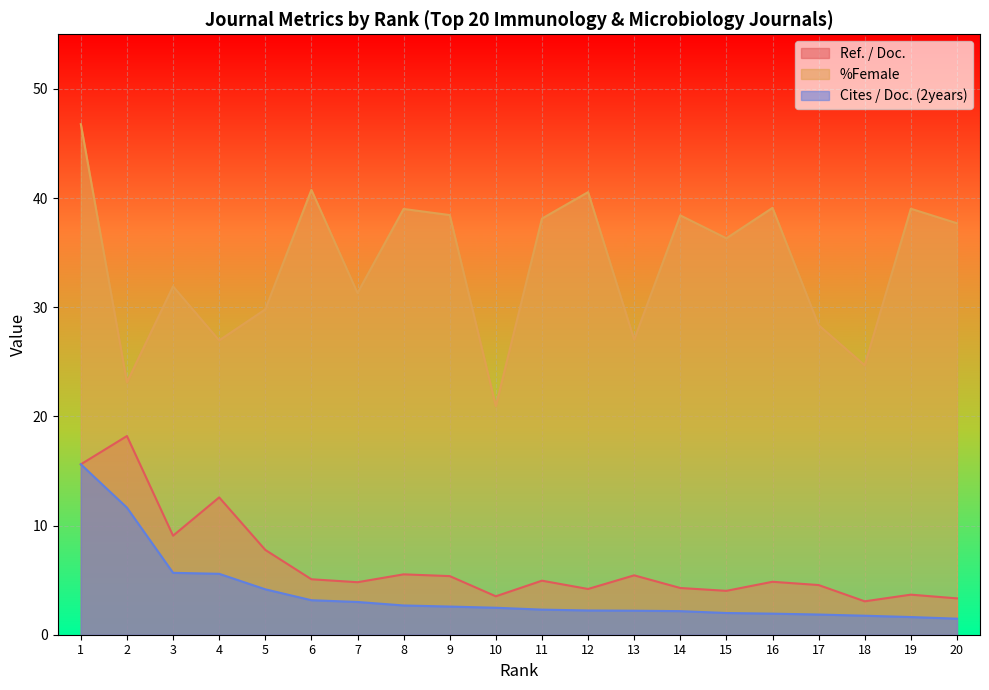

Between 6 and 13, which is larger?

13